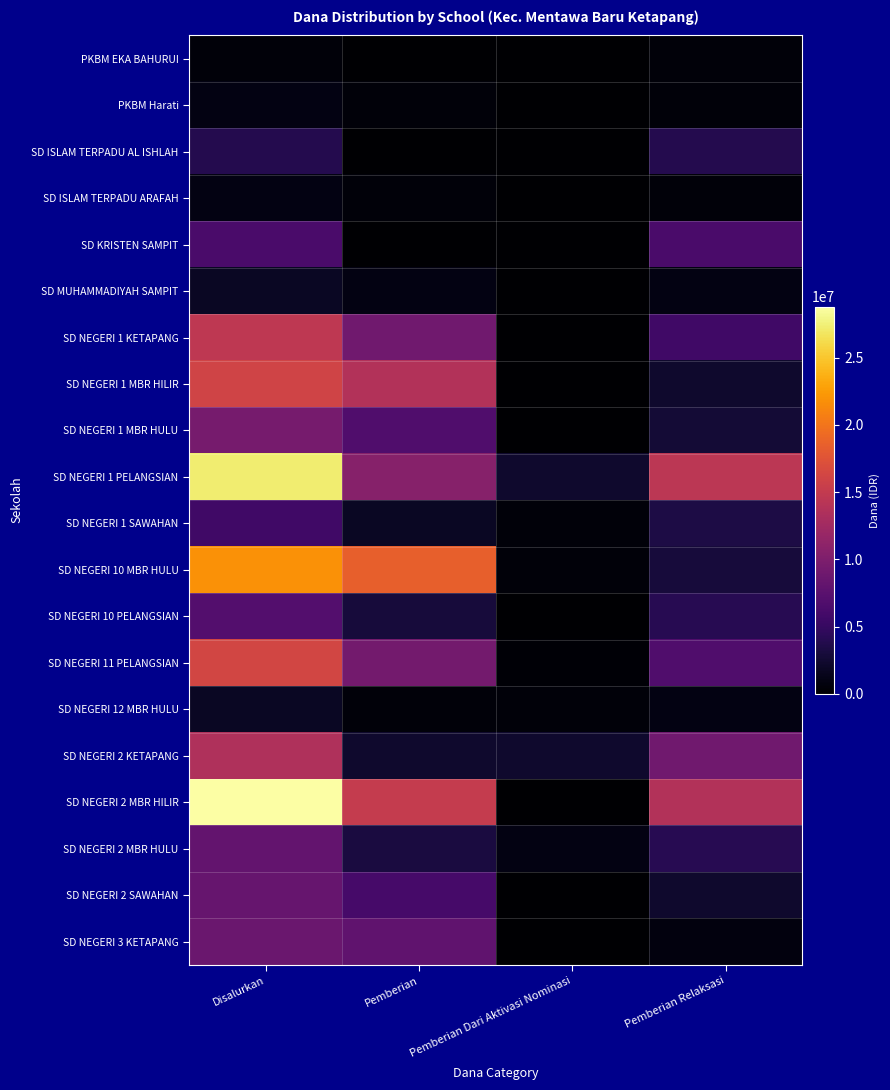

Reading left to right, extract all data points from this chart.

PKBM EKA BAHURUI: Disalurkan=450000	Pemberian=0	Pemberian Dari Aktivasi Nominasi=0	Pemberian Relaksasi=450000
PKBM Harati: Disalurkan=900000	Pemberian=450000	Pemberian Dari Aktivasi Nominasi=0	Pemberian Relaksasi=450000
SD ISLAM TERPADU AL ISHLAH: Disalurkan=3825000	Pemberian=0	Pemberian Dari Aktivasi Nominasi=0	Pemberian Relaksasi=3825000
SD ISLAM TERPADU ARAFAH: Disalurkan=900000	Pemberian=450000	Pemberian Dari Aktivasi Nominasi=0	Pemberian Relaksasi=450000
SD KRISTEN SAMPIT: Disalurkan=6300000	Pemberian=0	Pemberian Dari Aktivasi Nominasi=0	Pemberian Relaksasi=6300000
SD MUHAMMADIYAH SAMPIT: Disalurkan=1800000	Pemberian=900000	Pemberian Dari Aktivasi Nominasi=0	Pemberian Relaksasi=900000
SD NEGERI 1 KETAPANG: Disalurkan=14625000	Pemberian=9000000	Pemberian Dari Aktivasi Nominasi=0	Pemberian Relaksasi=5625000
SD NEGERI 1 MBR HILIR: Disalurkan=15975000	Pemberian=13725000	Pemberian Dari Aktivasi Nominasi=0	Pemberian Relaksasi=2250000
SD NEGERI 1 MBR HULU: Disalurkan=9450000	Pemberian=6750000	Pemberian Dari Aktivasi Nominasi=0	Pemberian Relaksasi=2700000
SD NEGERI 1 PELANGSIAN: Disalurkan=27225000	Pemberian=10575000	Pemberian Dari Aktivasi Nominasi=2250000	Pemberian Relaksasi=14400000
SD NEGERI 1 SAWAHAN: Disalurkan=5625000	Pemberian=1800000	Pemberian Dari Aktivasi Nominasi=450000	Pemberian Relaksasi=3375000
SD NEGERI 10 MBR HULU: Disalurkan=21825000	Pemberian=18450000	Pemberian Dari Aktivasi Nominasi=450000	Pemberian Relaksasi=2925000
SD NEGERI 10 PELANGSIAN: Disalurkan=6975000	Pemberian=2925000	Pemberian Dari Aktivasi Nominasi=0	Pemberian Relaksasi=4050000
SD NEGERI 11 PELANGSIAN: Disalurkan=16200000	Pemberian=9225000	Pemberian Dari Aktivasi Nominasi=225000	Pemberian Relaksasi=6750000
SD NEGERI 12 MBR HULU: Disalurkan=1800000	Pemberian=450000	Pemberian Dari Aktivasi Nominasi=450000	Pemberian Relaksasi=900000
SD NEGERI 2 KETAPANG: Disalurkan=13500000	Pemberian=2250000	Pemberian Dari Aktivasi Nominasi=2250000	Pemberian Relaksasi=9000000
SD NEGERI 2 MBR HILIR: Disalurkan=28800000	Pemberian=15075000	Pemberian Dari Aktivasi Nominasi=0	Pemberian Relaksasi=13725000
SD NEGERI 2 MBR HULU: Disalurkan=8100000	Pemberian=3150000	Pemberian Dari Aktivasi Nominasi=900000	Pemberian Relaksasi=4050000
SD NEGERI 2 SAWAHAN: Disalurkan=8325000	Pemberian=6075000	Pemberian Dari Aktivasi Nominasi=0	Pemberian Relaksasi=2250000
SD NEGERI 3 KETAPANG: Disalurkan=8550000	Pemberian=7875000	Pemberian Dari Aktivasi Nominasi=0	Pemberian Relaksasi=675000